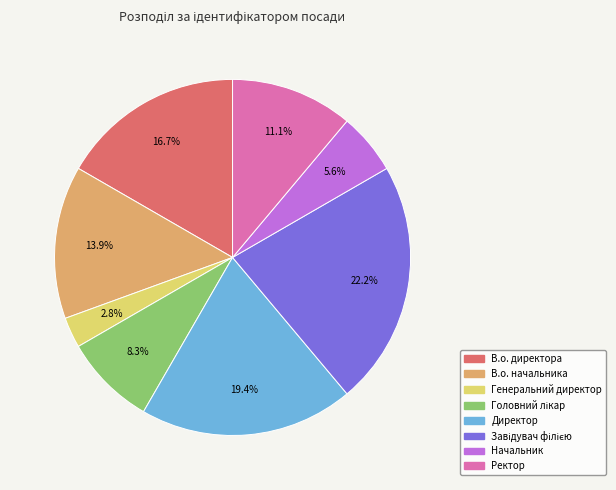

Is Генеральний директор the majority of the pie?

No